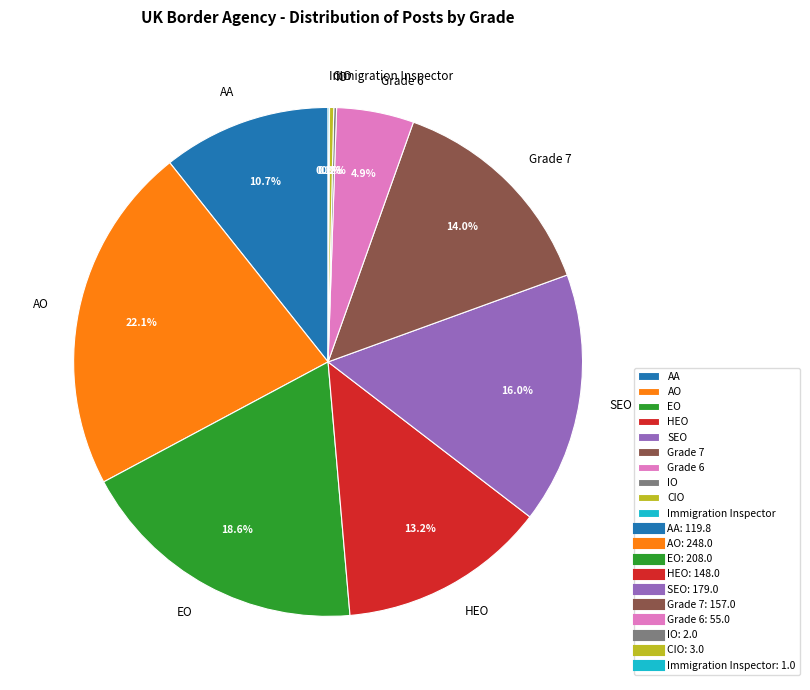

To the nearest percent, what percentage of the pie is SEO?

16%